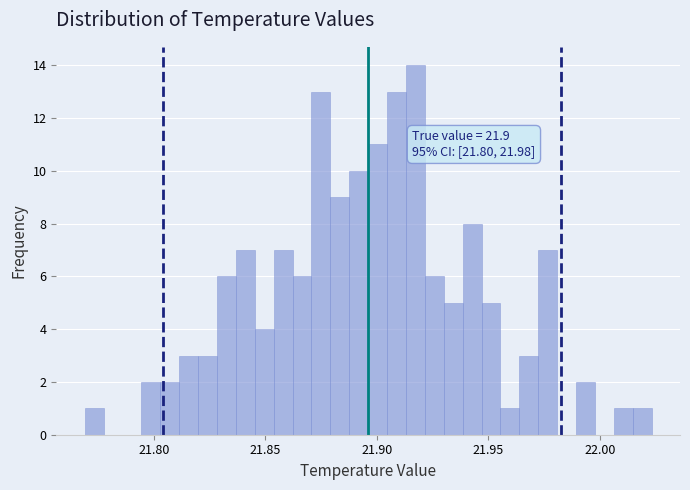

Around what value on the x-axis is the tallest bar? Give the approximate position of its centre, as read against the axis.

21.915